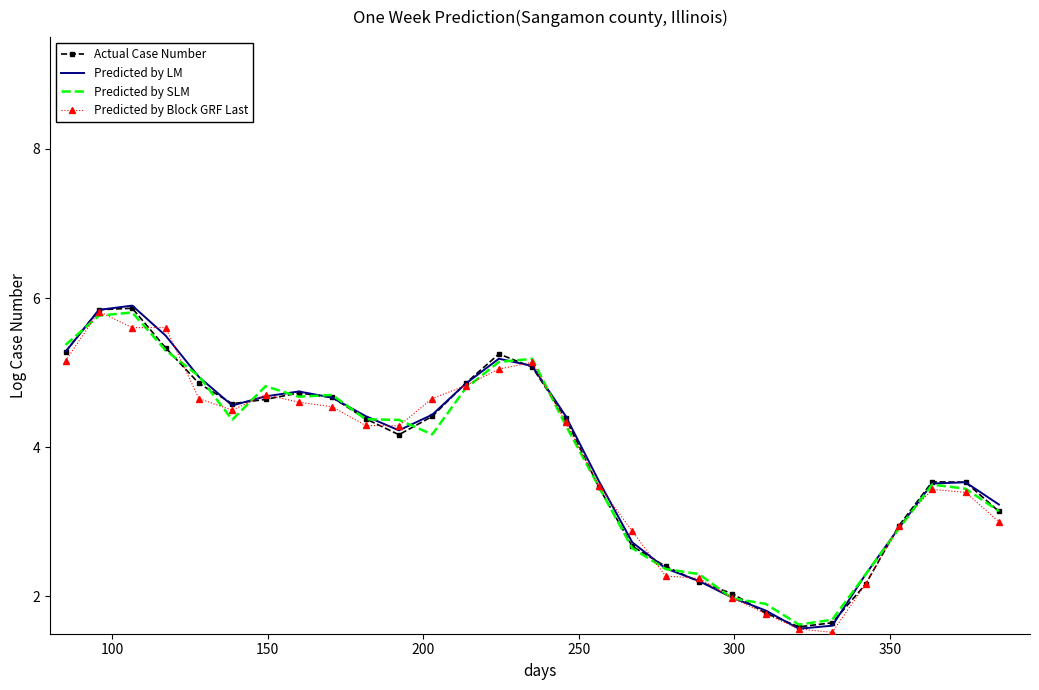

What is the smallest value displayed?

1.5